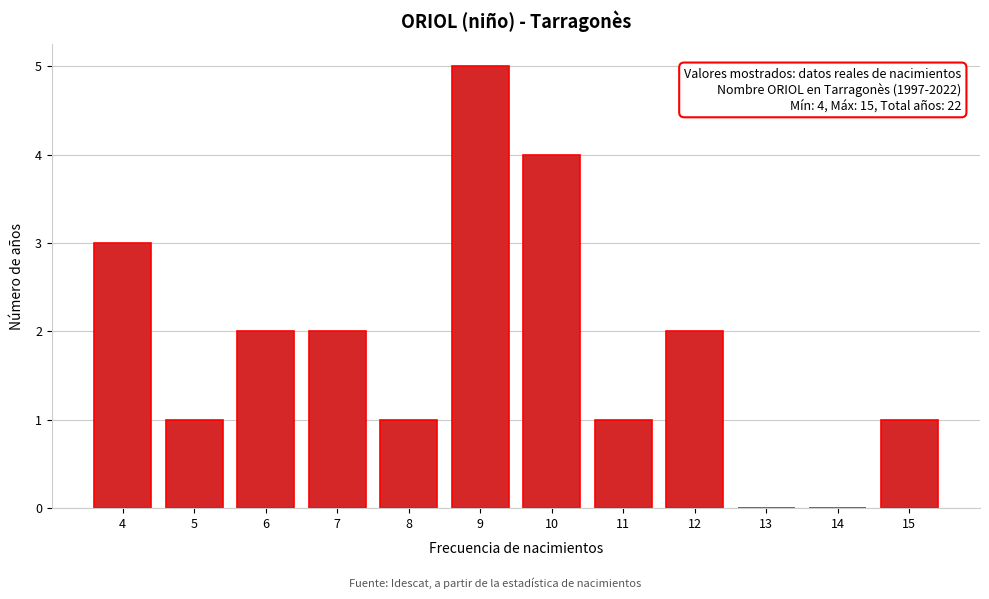

Reading left to right, extract all data points from this chart.

4=3	5=1	6=2	7=2	8=1	9=5	10=4	11=1	12=2	13=0	14=0	15=1